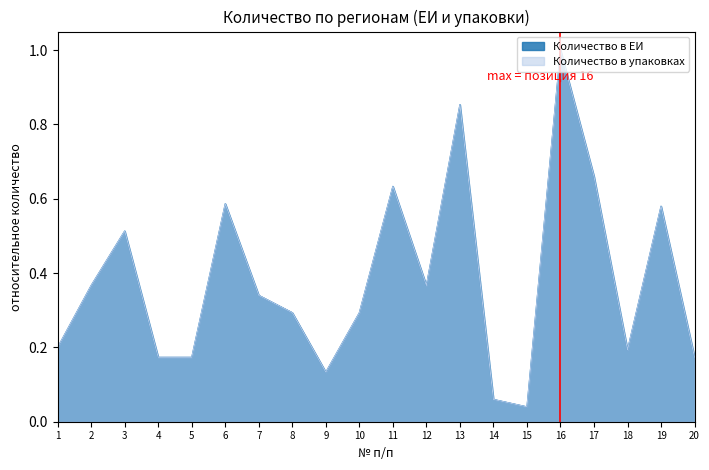

At which label is Количество в ЕИ closest to 0?

15